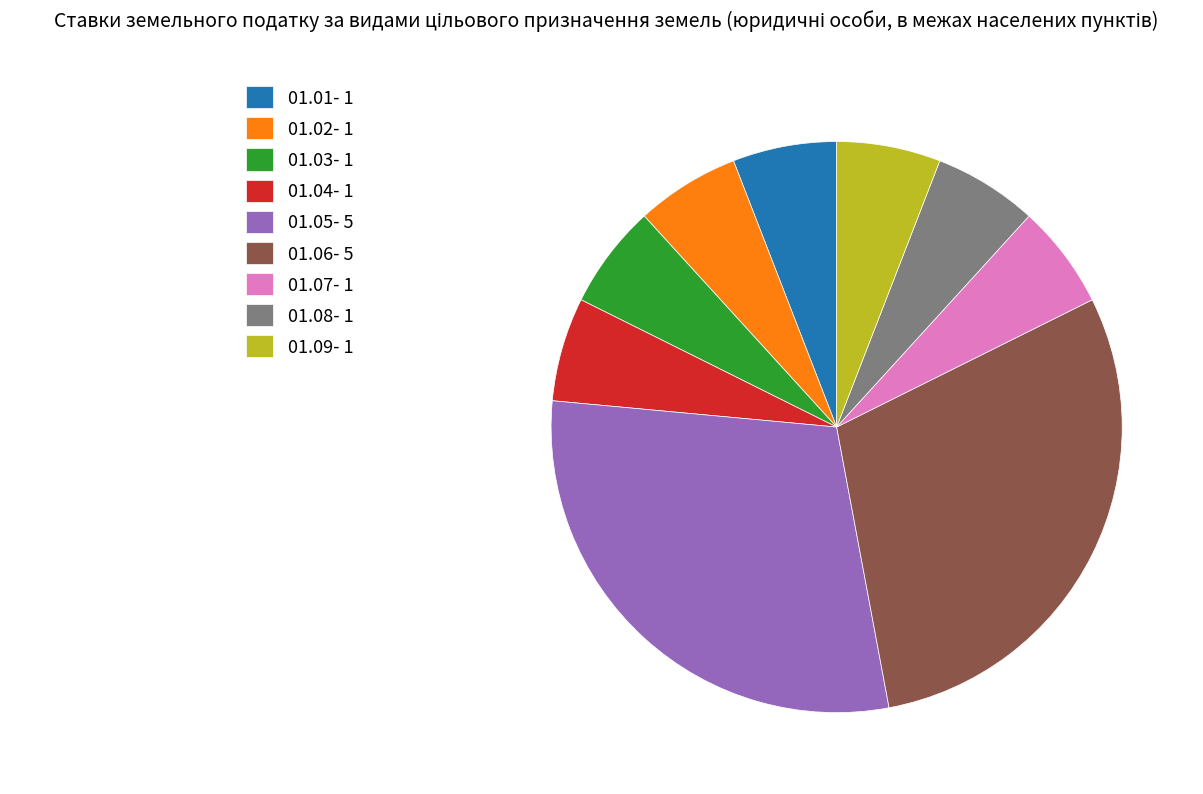

Count the number of slices in the pie.

9